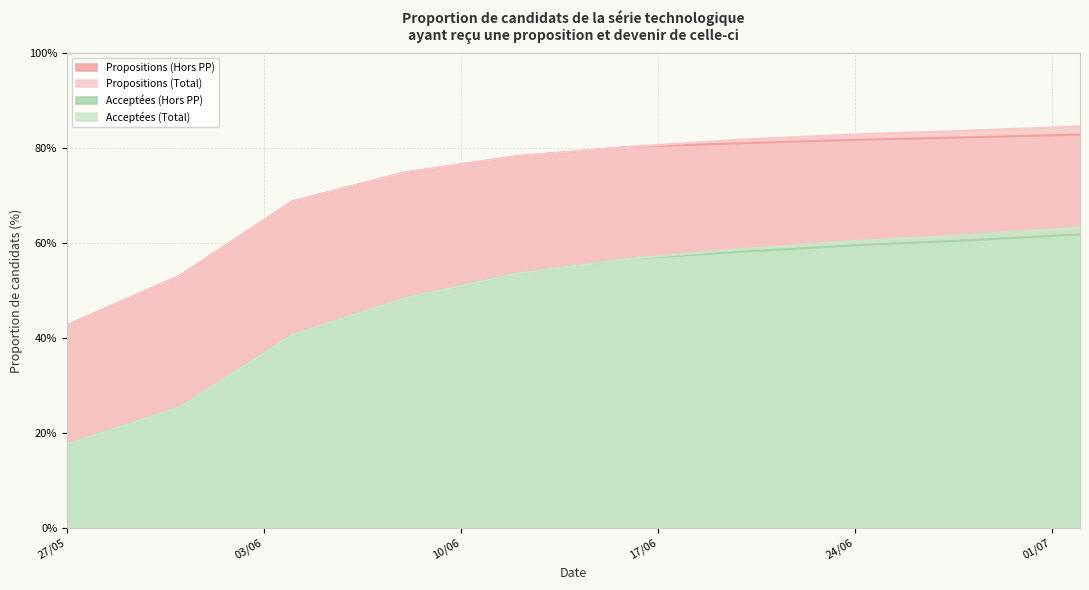

What is the average value of the Acceptées (Hors PP) series?

0.5